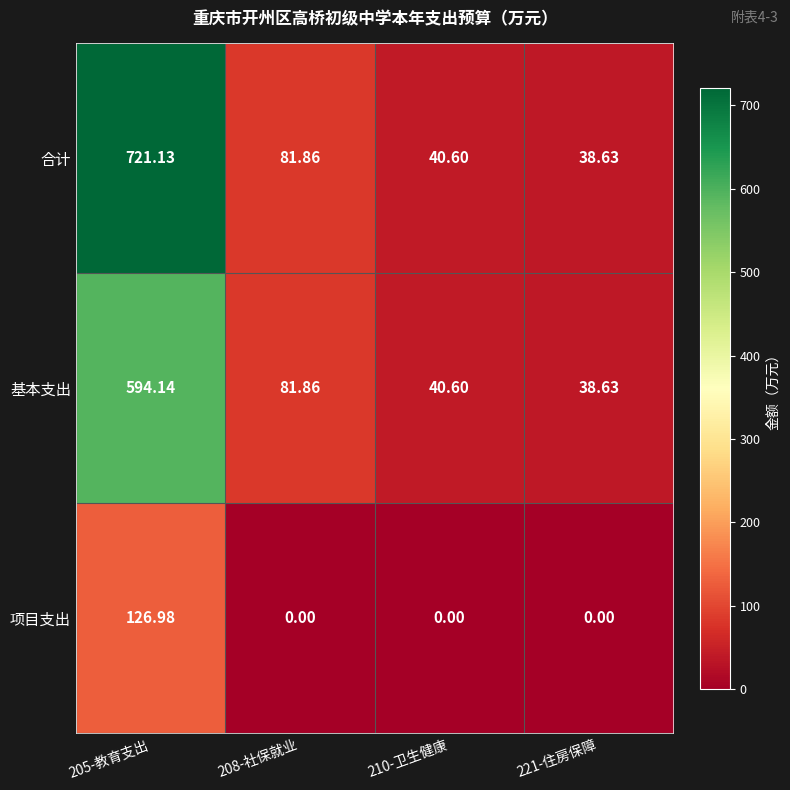

Which series has the largest total across all categories?

合计